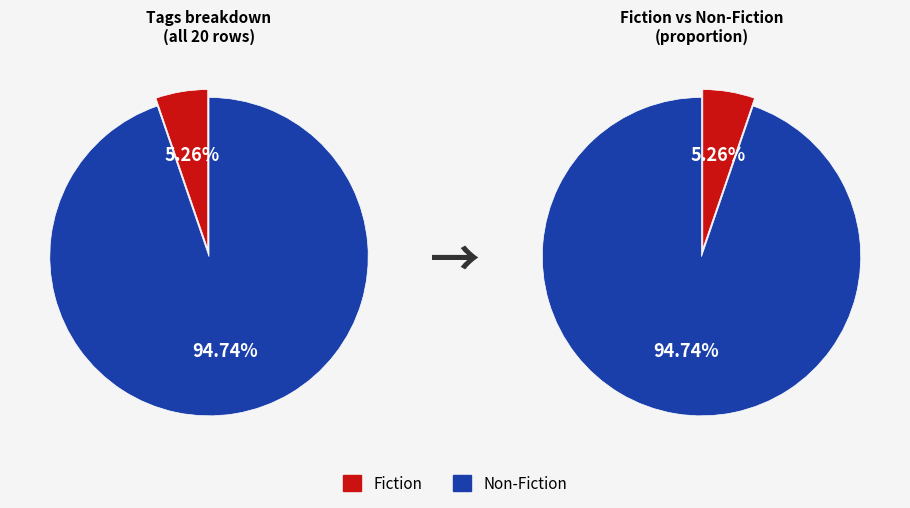

To the nearest percent, what portion does Fiction represent?

5%